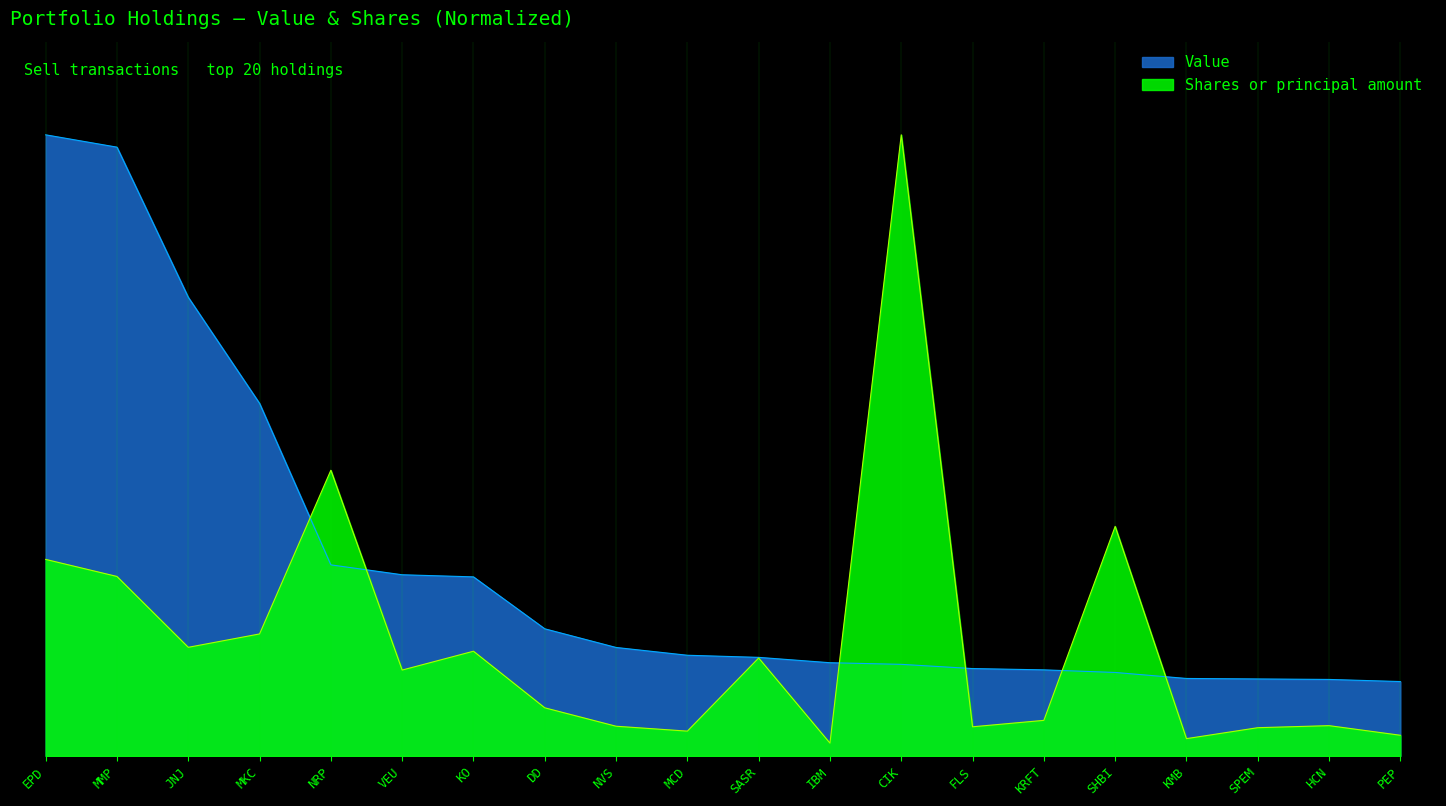

Does the chart display data point markers on the line(s)?

No